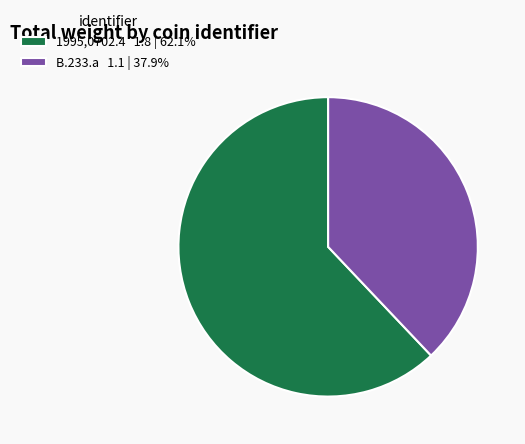

True or false: B.233.a accounts for 26% of the total.

False